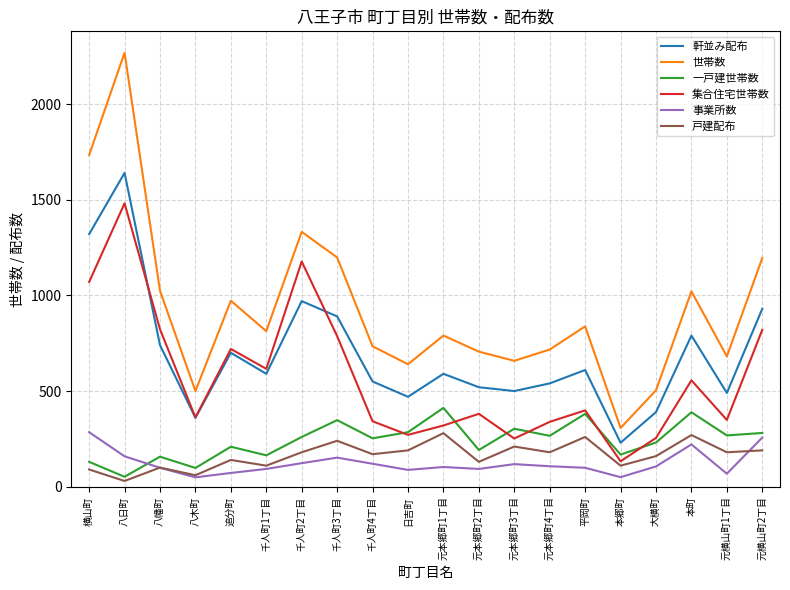

True or false: 集合住宅世帯数 has a value of 469 at 八幡町.

False